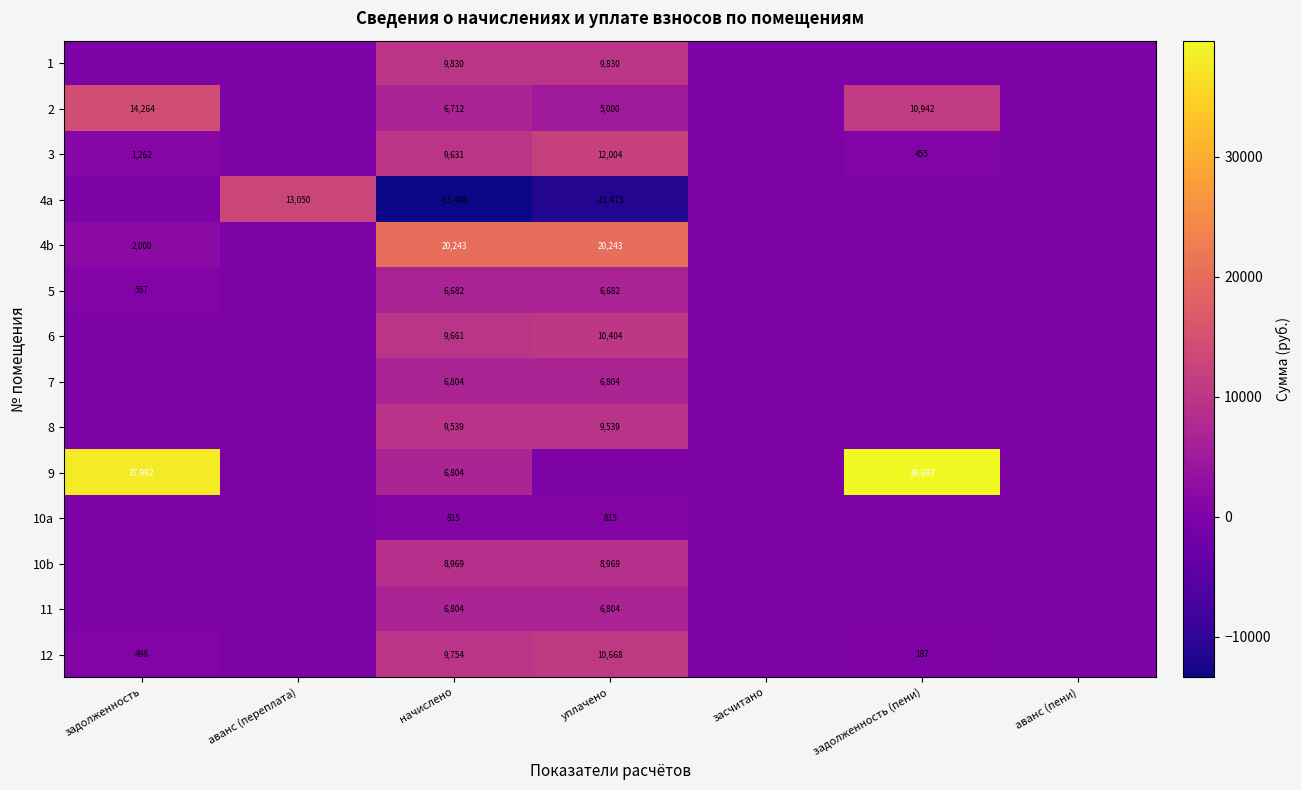

Is the value of 4b at задолженность greater than the value of 3 at задолженность?

Yes